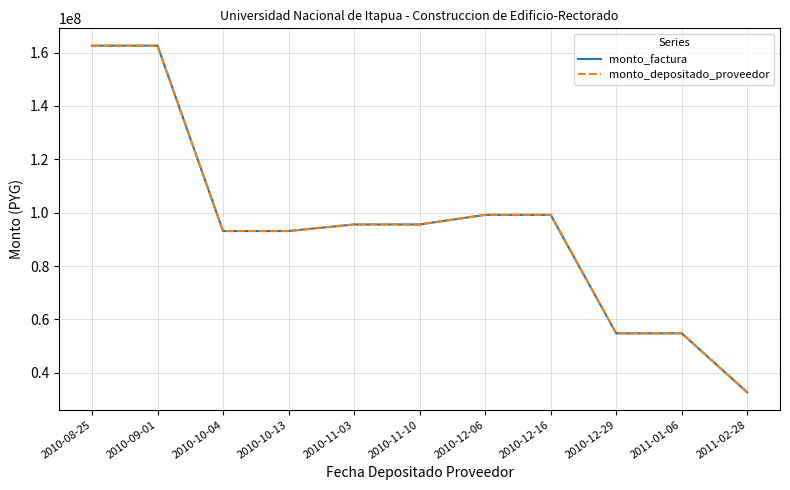

Does the chart have visible grid lines?

Yes